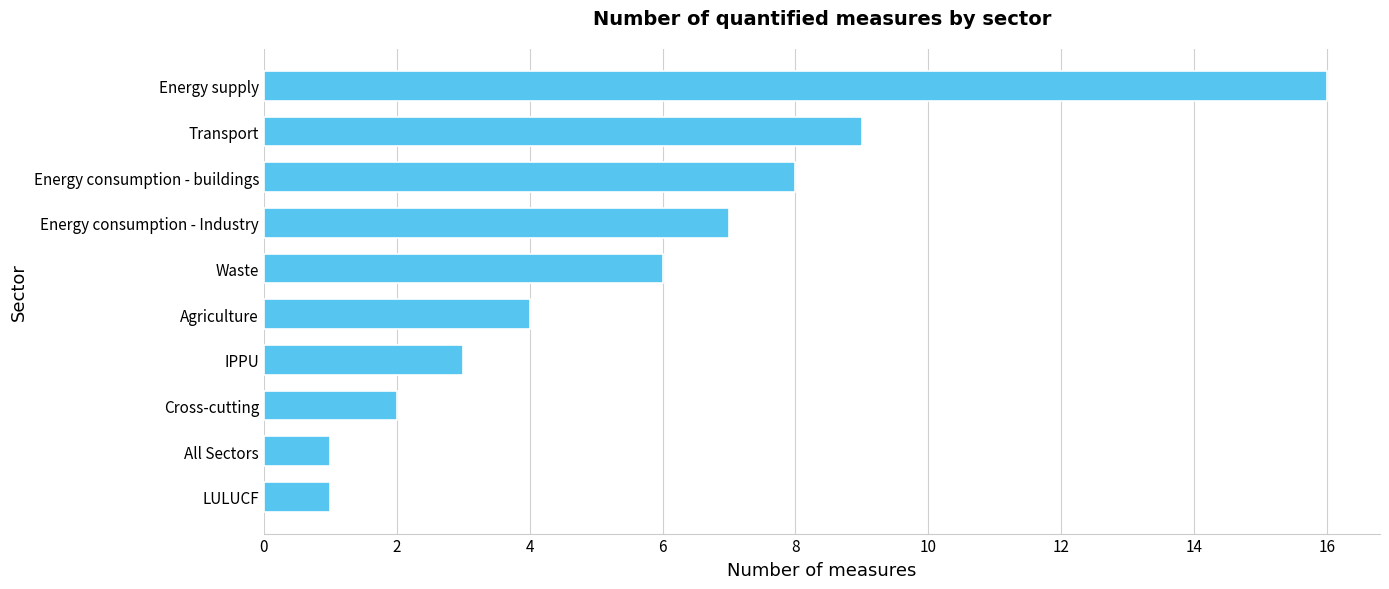

Which has a higher value, Waste or All Sectors?

Waste